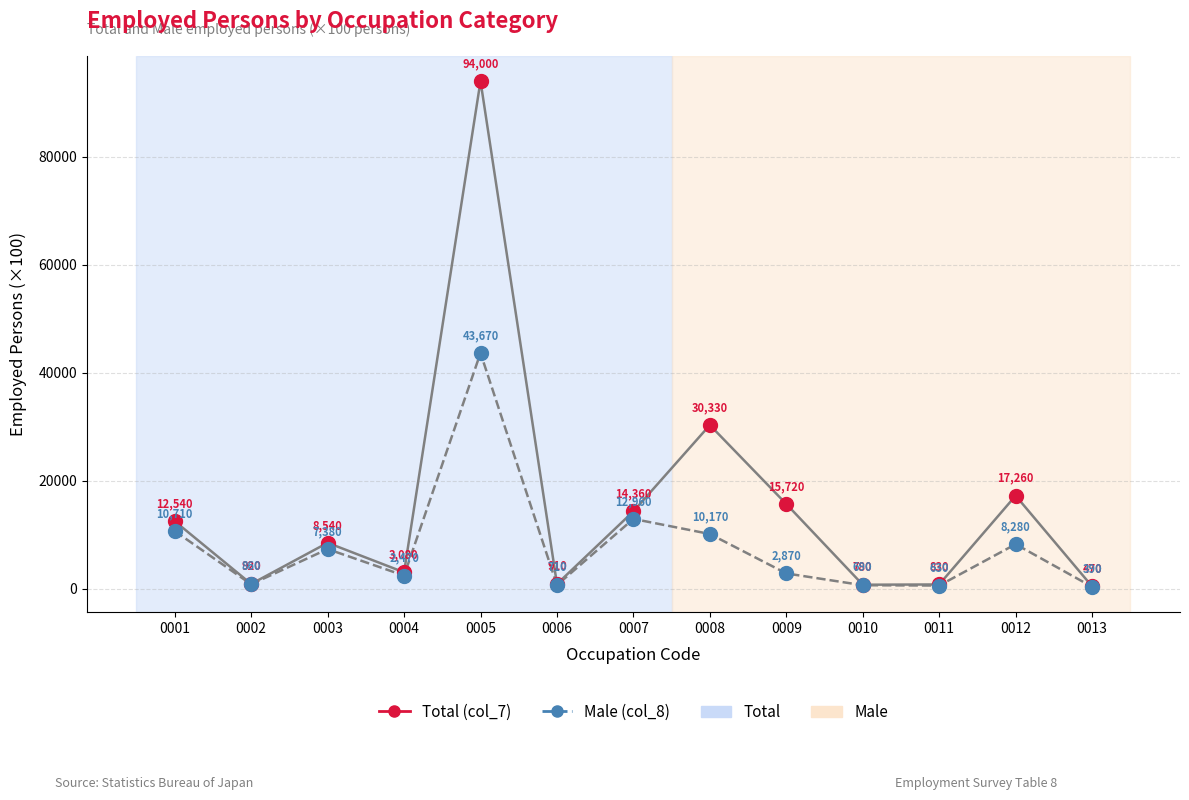

Which series has the largest total across all categories?

Total (col_7)